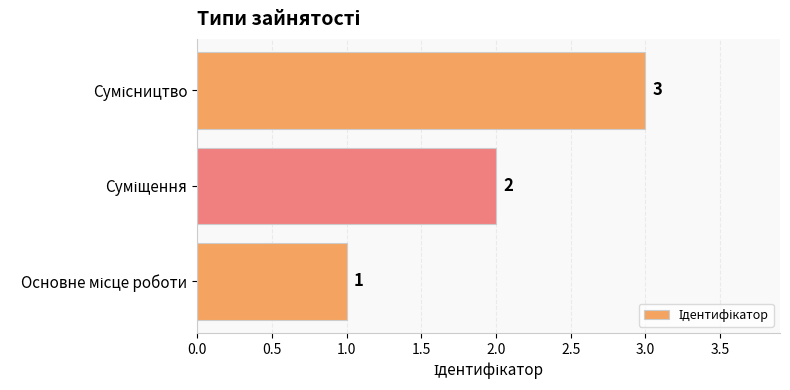

Does the chart contain any negative values?

No